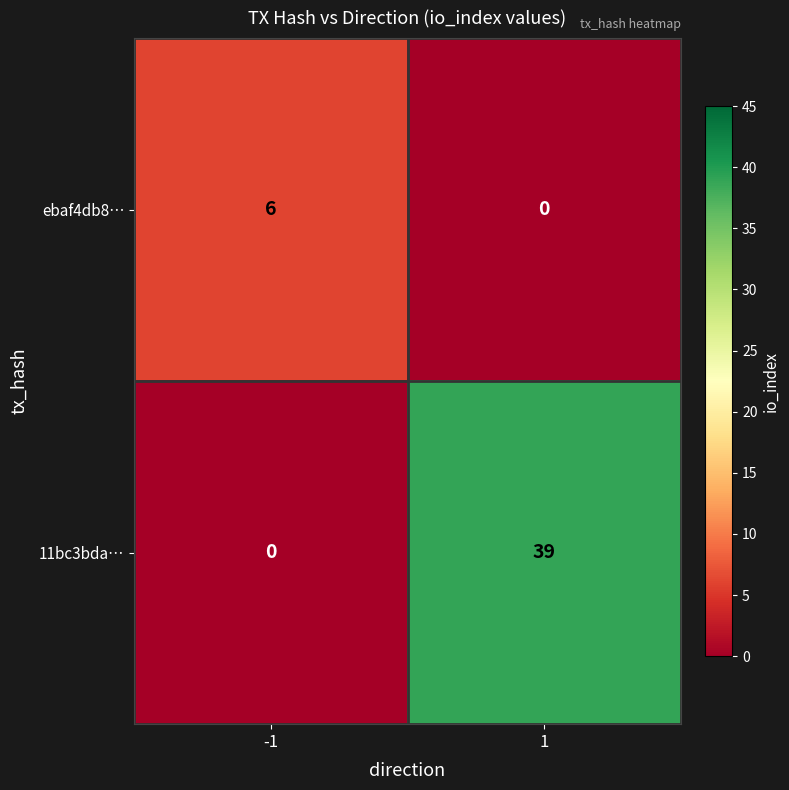

At how many categories does at least one series exceed 5?

2